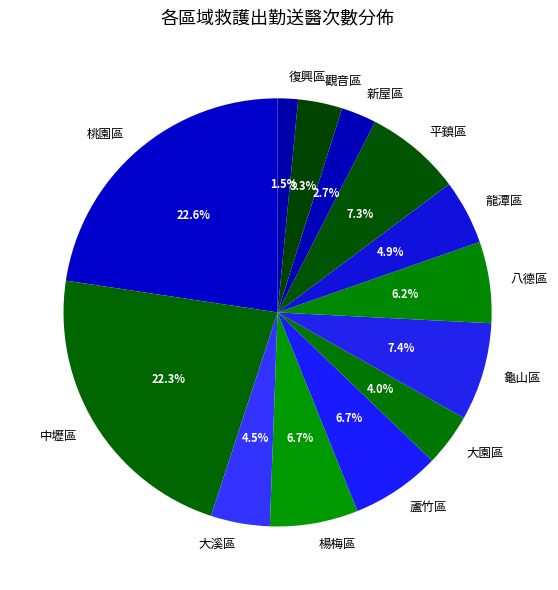

Is there a majority slice in this chart?

No